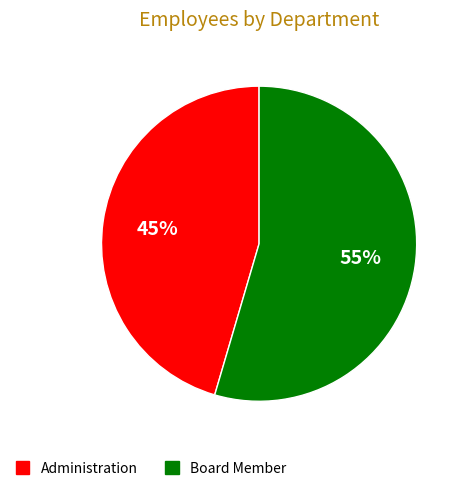

To the nearest percent, what is the average slice percentage?

50%